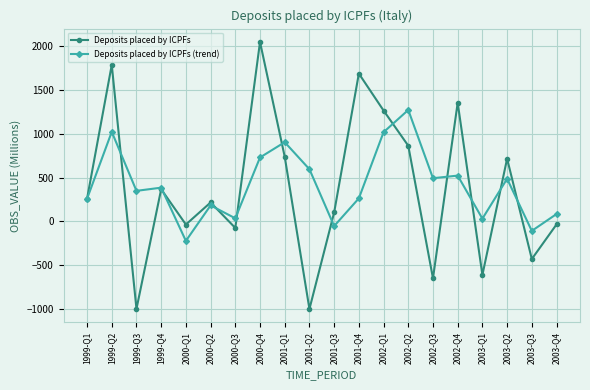

How many lines are shown in the chart?

2